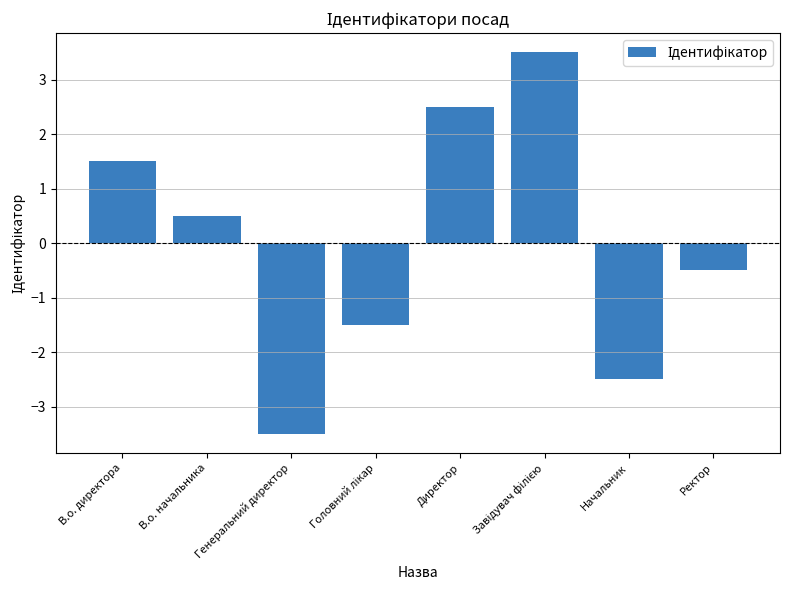

Where does the data first go above 0?

В.о. директора